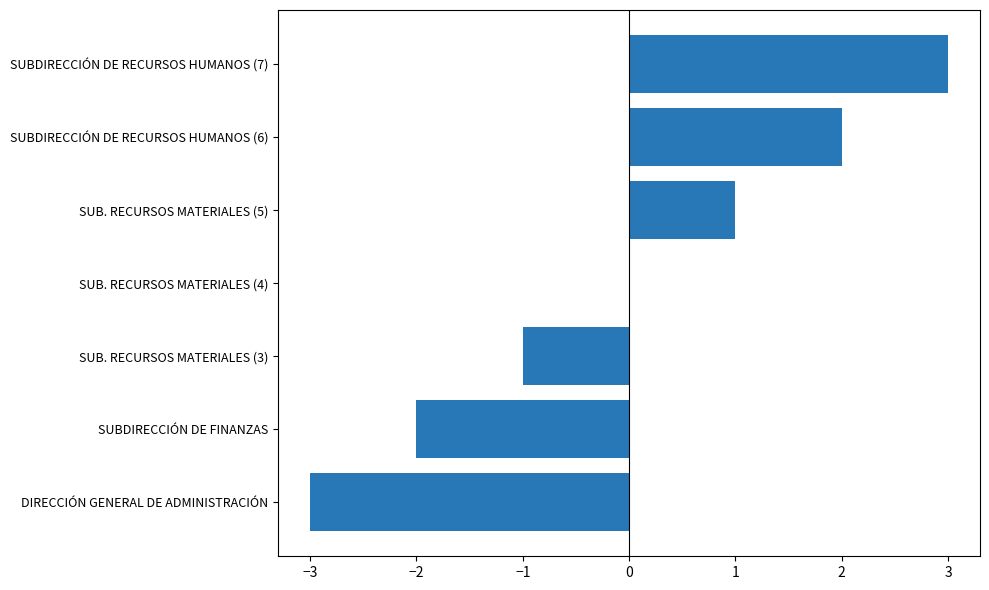

Which has a higher value, SUBDIRECCIÓN DE RECURSOS HUMANOS (7) or SUB. RECURSOS MATERIALES (5)?

SUBDIRECCIÓN DE RECURSOS HUMANOS (7)